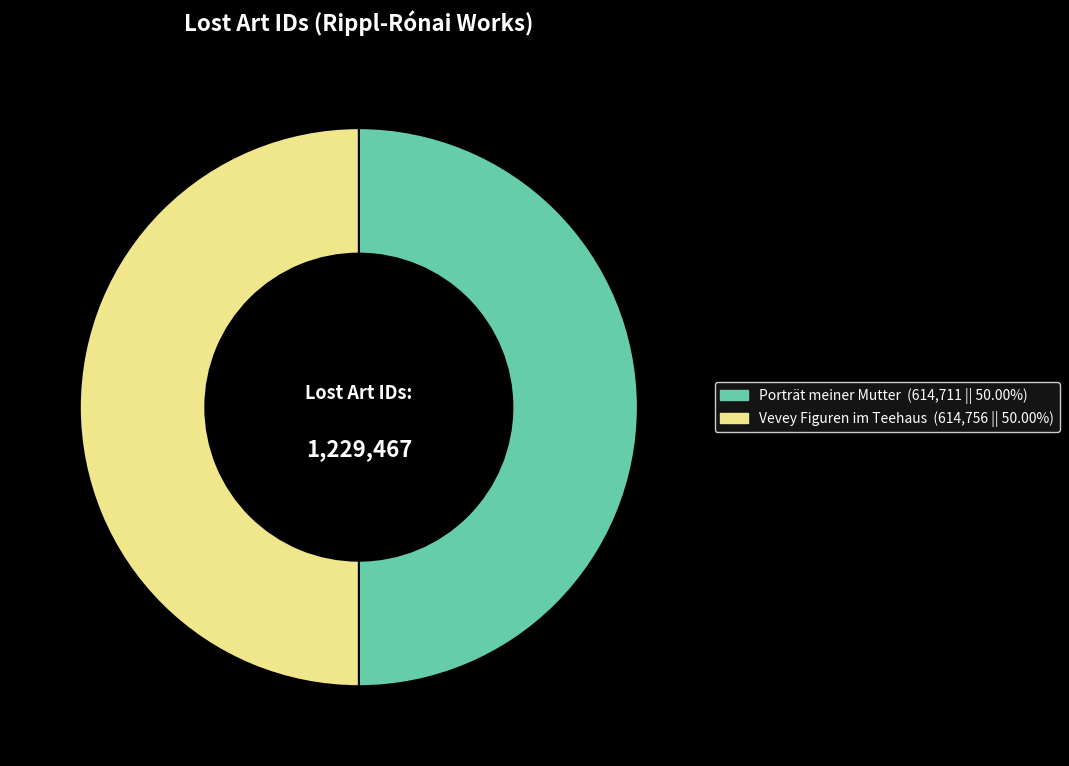

Approximately how many times larger is the value at Porträt meiner Mutter (614,711 || 50.00%) compared to Vevey Figuren im Teehaus (614,756 || 50.00%)?

1.0